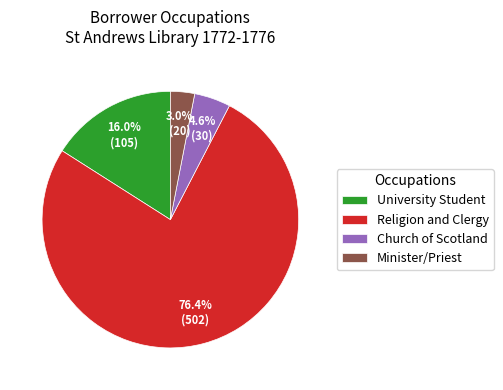

What percentage is NOT represented by Minister/Priest?

97.0%